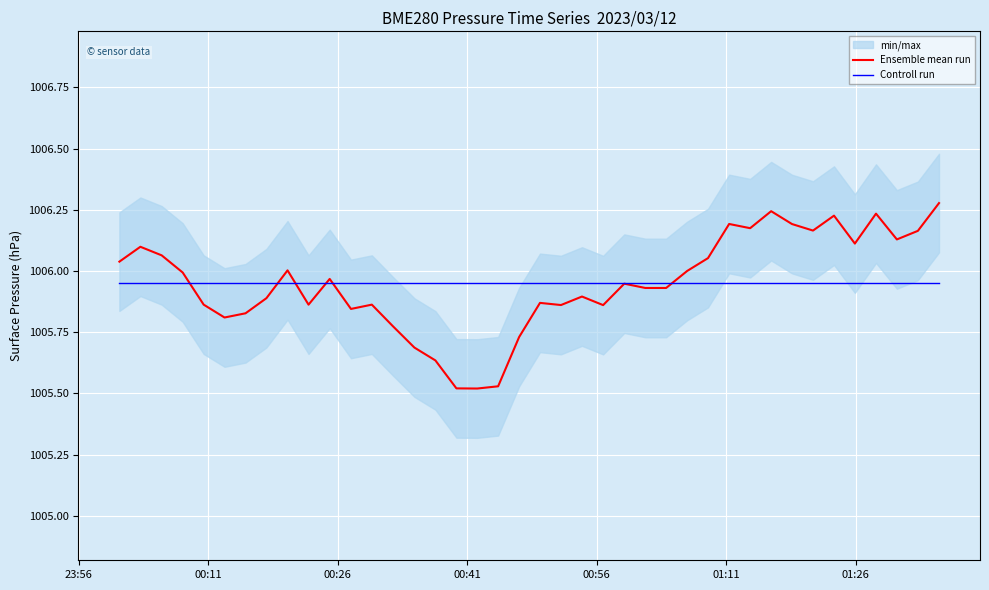

How many lines are shown in the chart?

2